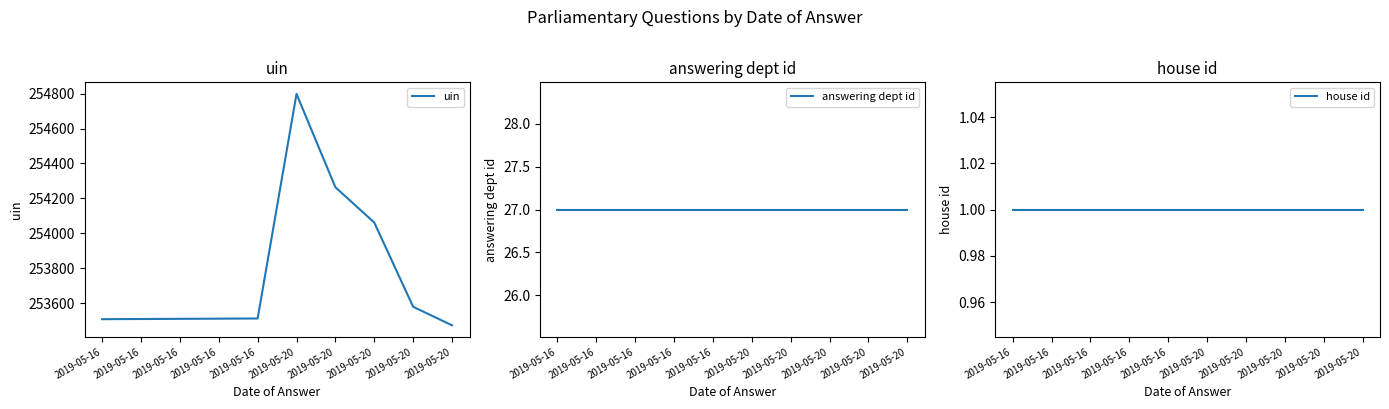

Reading right to left, what are all the values shown in this chart?

uin: 253474	253580	254062	254264	254798	253513	253512	253511	253510	253509
answering dept id: 27	27	27	27	27	27	27	27	27	27
house id: 1	1	1	1	1	1	1	1	1	1